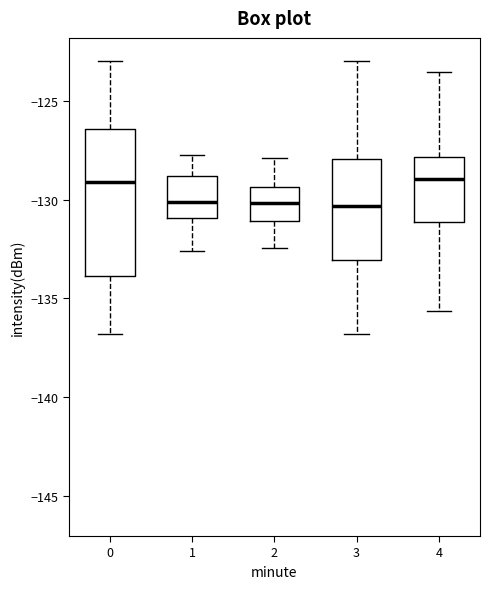

Reading left to right, read every box against the y-axis: the position of its median line, the range the box covers, and the ends of its whiskers. The values are not printed on the chart, so give them approximately, as read against the axis.

0: median -129.0, box -134.0 to -126.5, whiskers -137.0 to -123.0
1: median -130.0, box -131.0 to -129.0, whiskers -132.5 to -127.5
2: median -130.0, box -131.0 to -129.5, whiskers -132.5 to -128.0
3: median -130.5, box -133.0 to -128.0, whiskers -137.0 to -123.0
4: median -129.0, box -131.0 to -128.0, whiskers -135.5 to -123.5